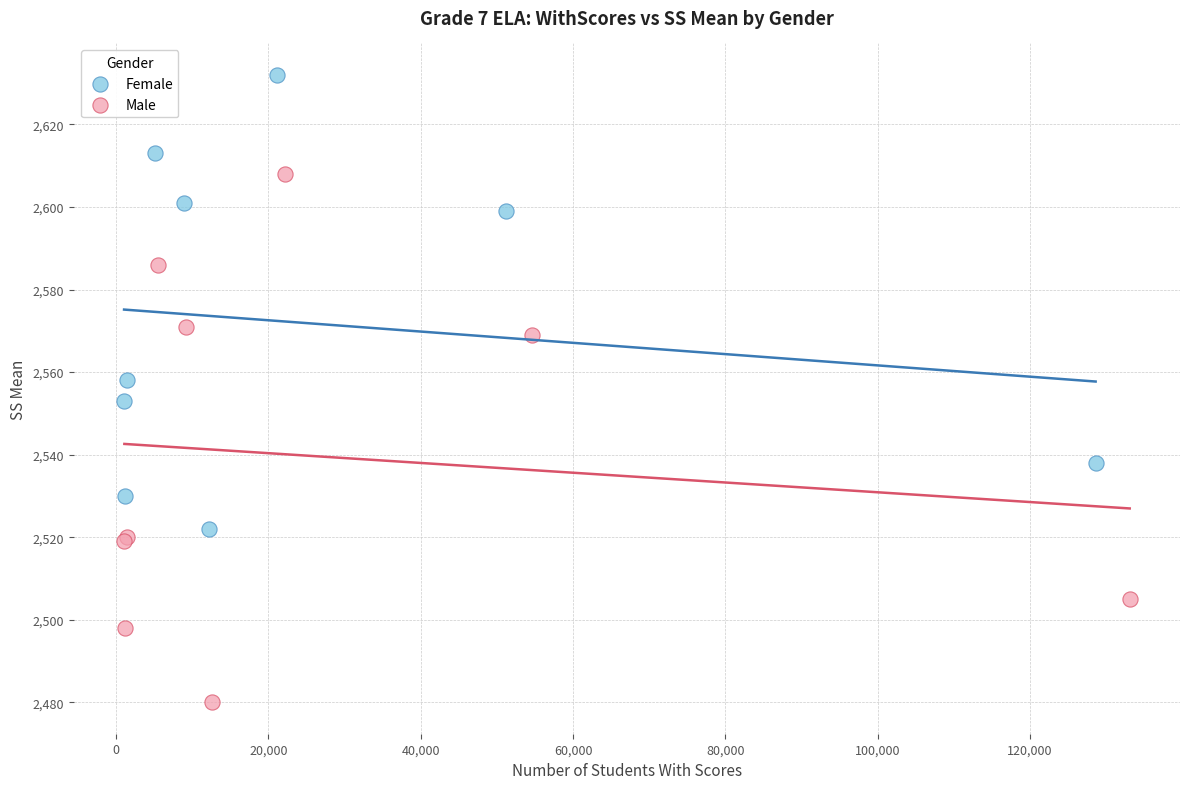

Which series contains the lowest Y value?

Male